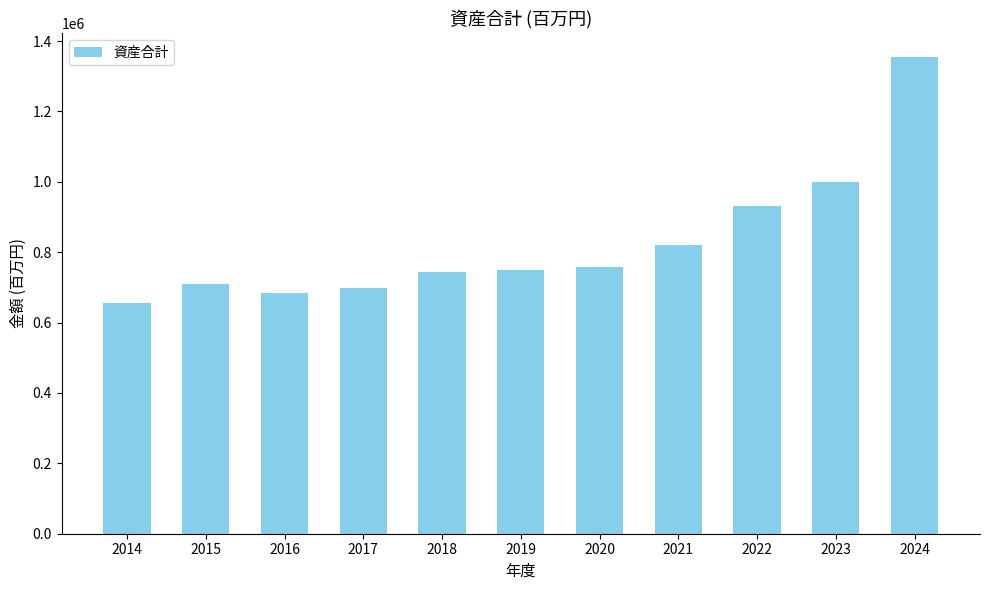

What is the approximate value at 2019?

749878